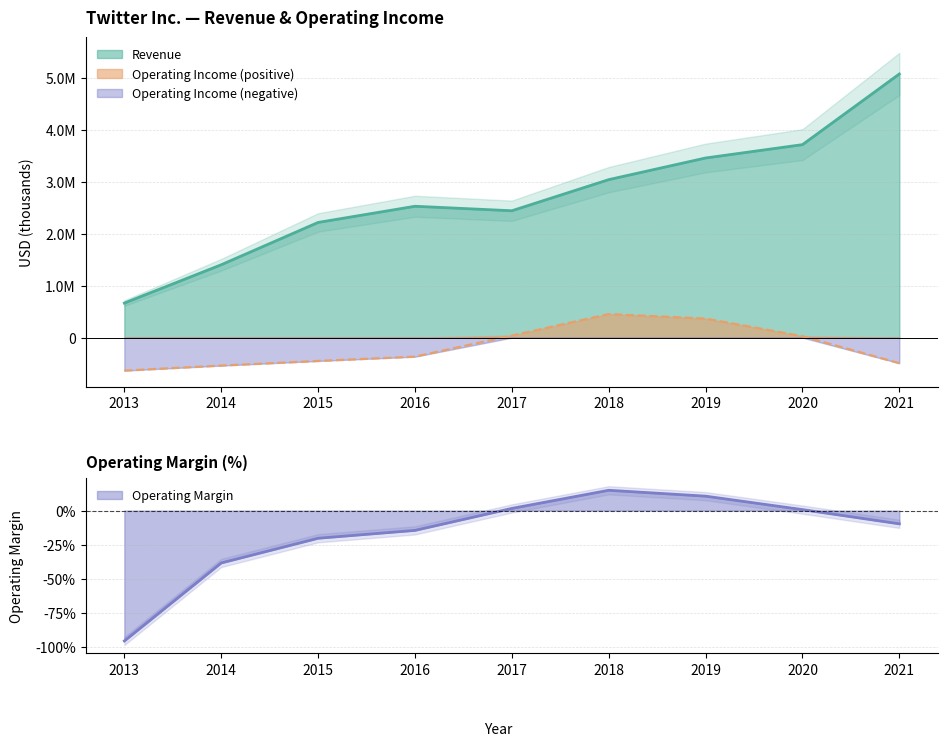

What is the sum of the Revenue values at 2018 and 2015?

5260391